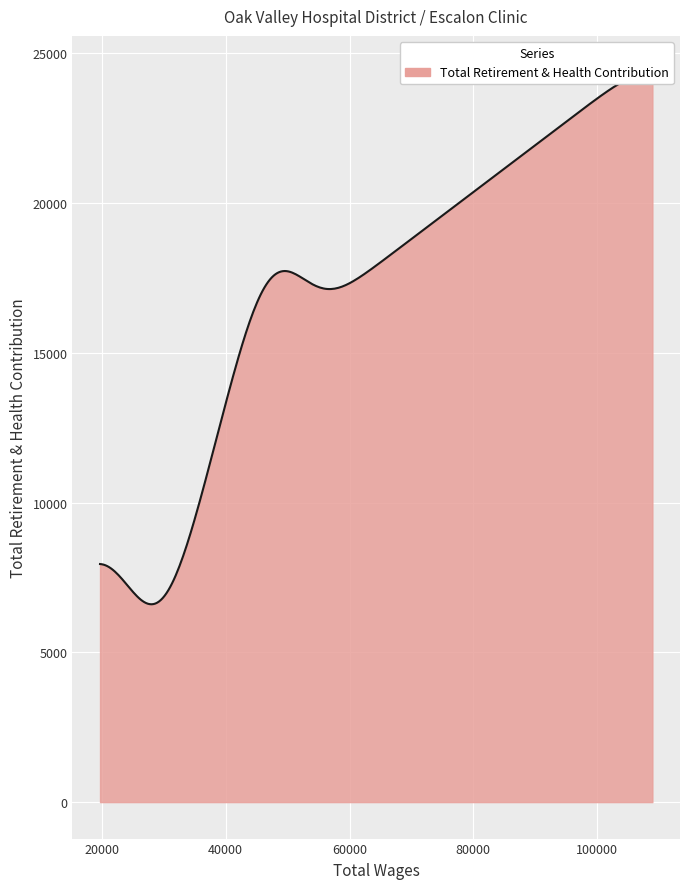

Which category has the highest value across all series?

108909